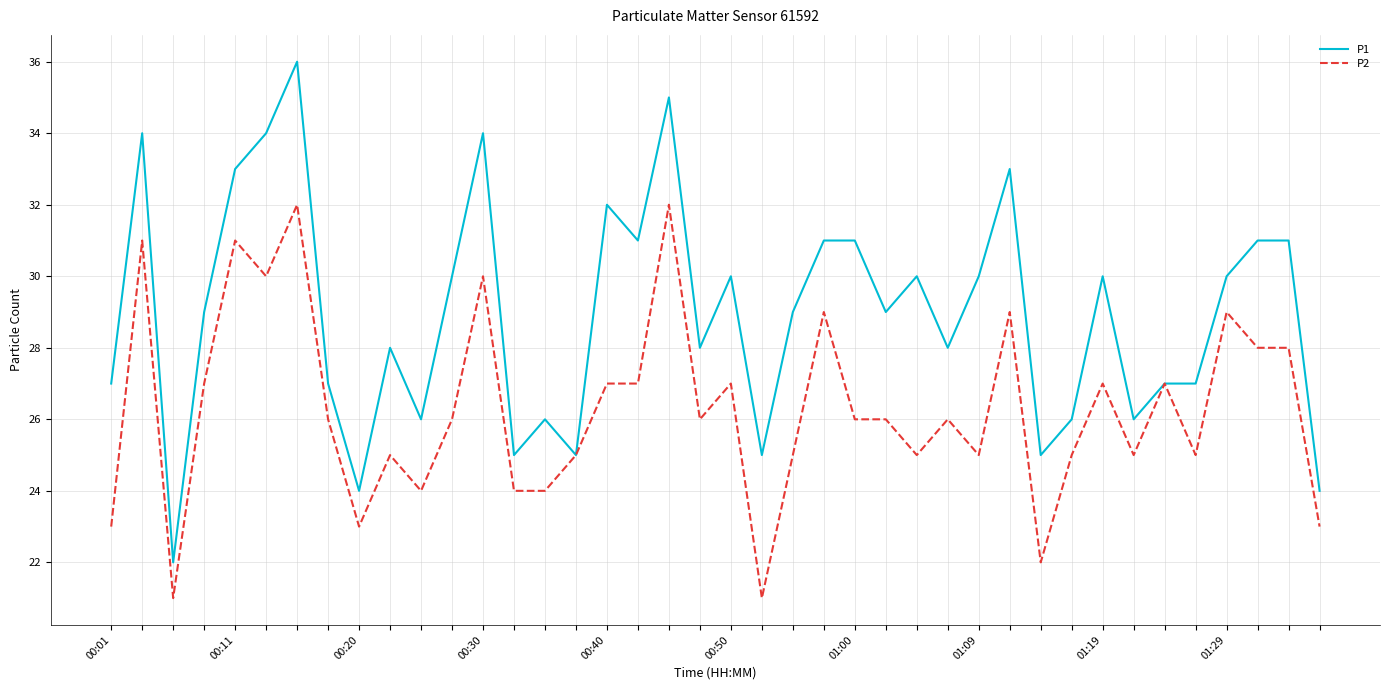

Which series has the widest spread of values?

P1